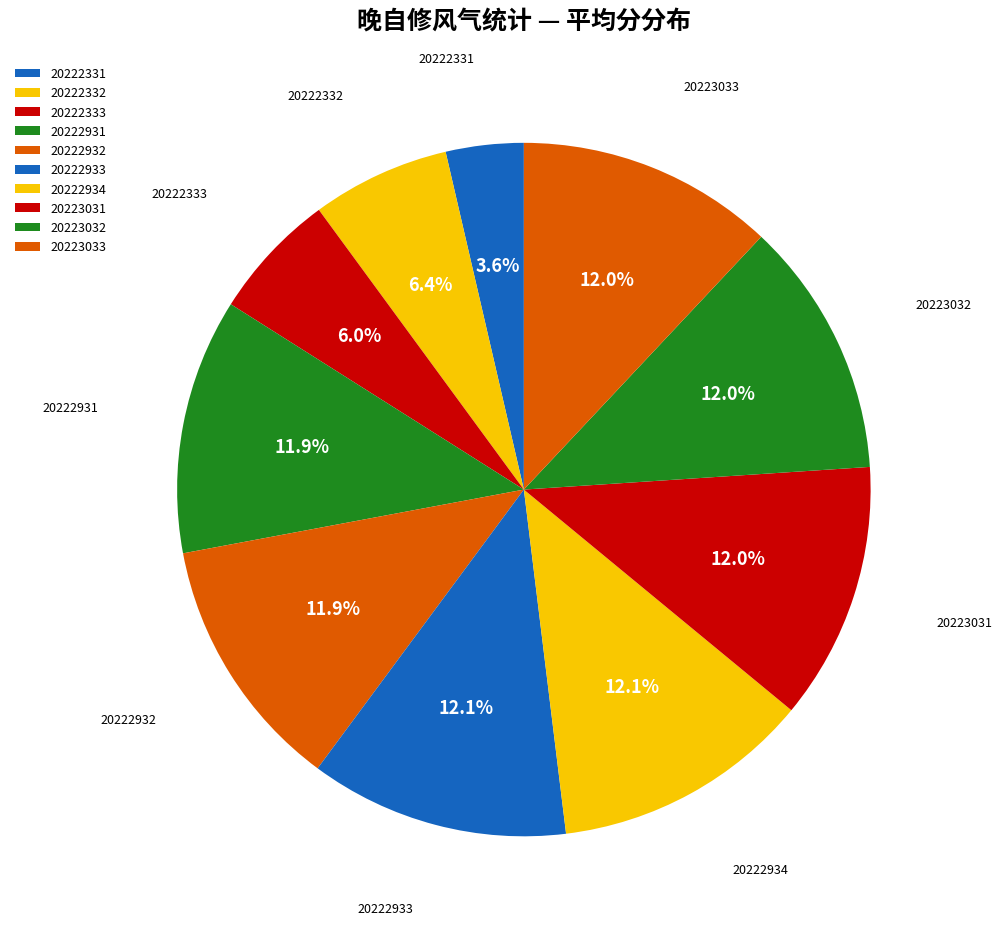

How many segments does this pie chart have?

10